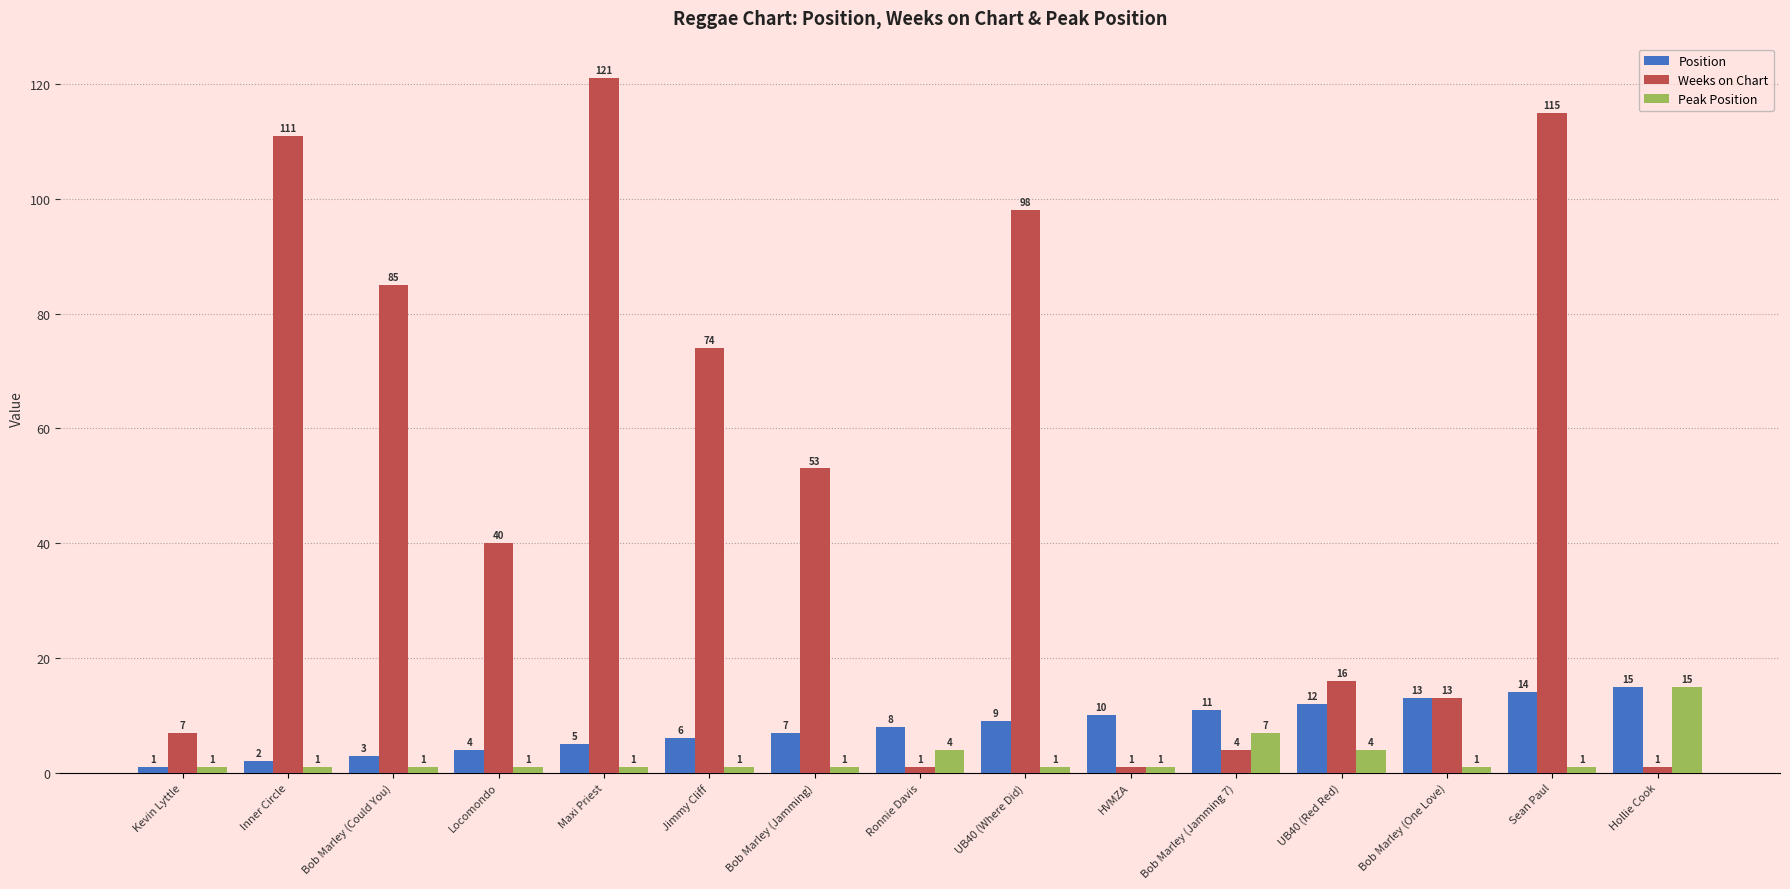

True or false: Weeks on Chart has a value of 53 at Bob Marley (Jamming).

True